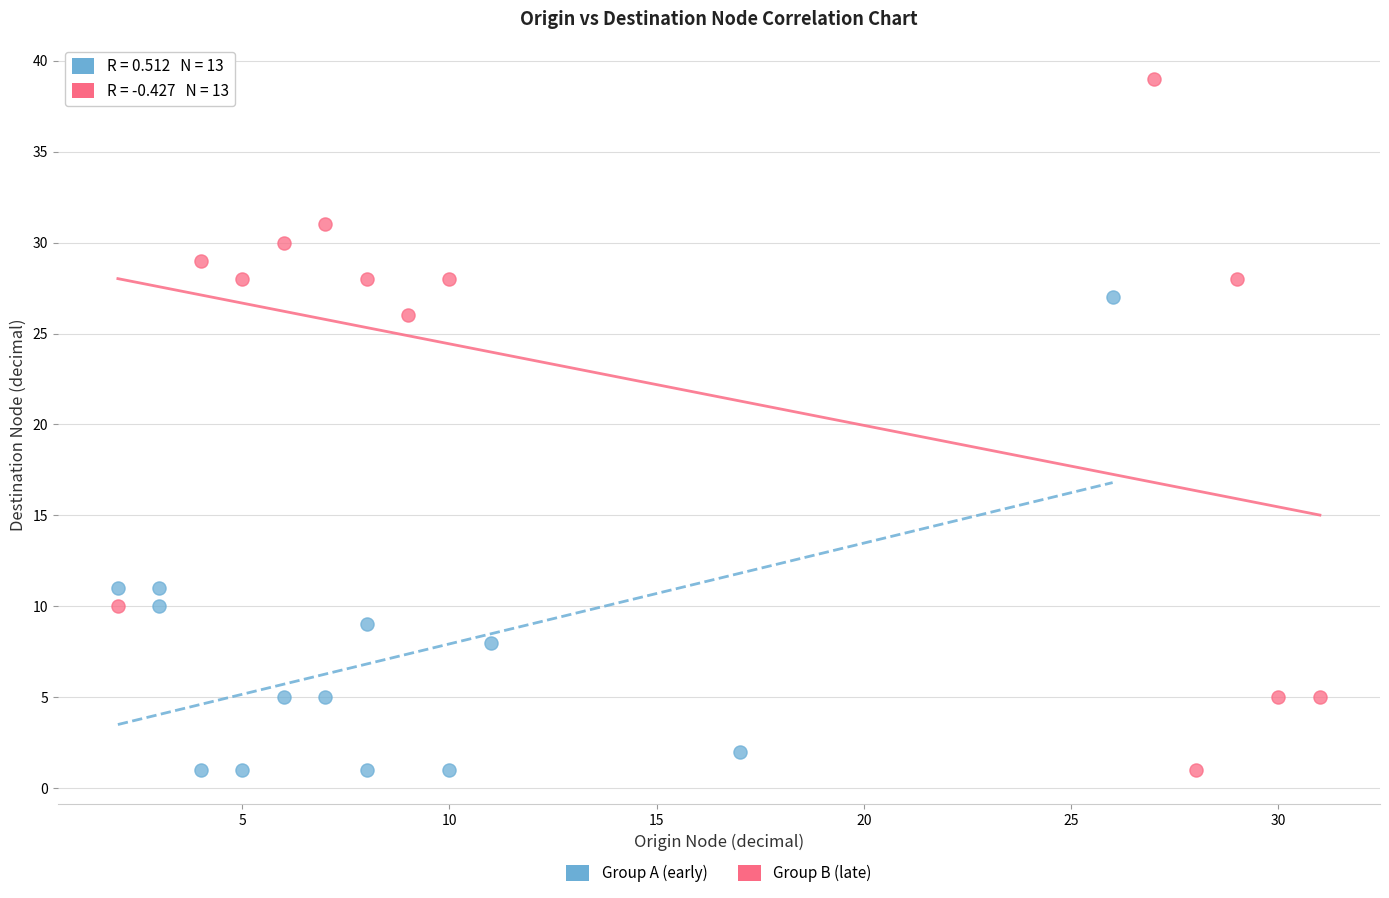

Which series has the largest Y range (max minus min)?

Group B (late)